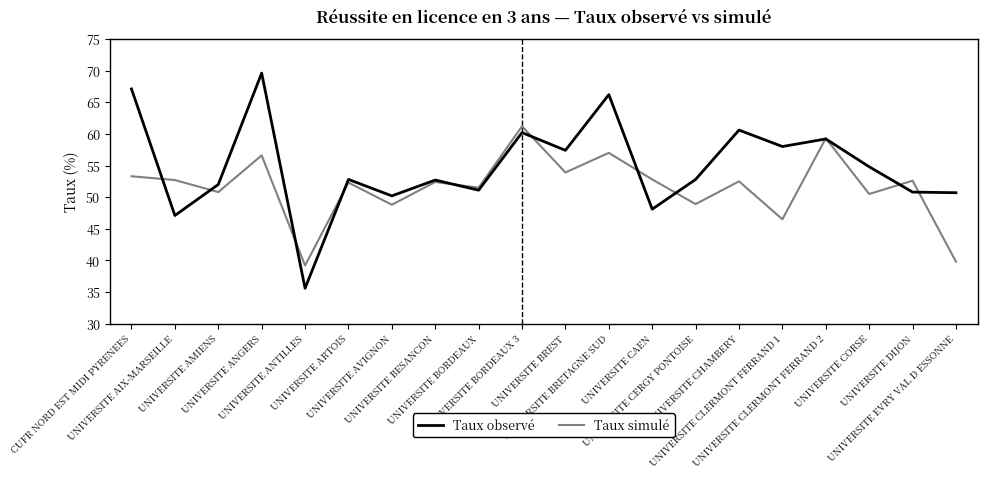

At which category does the chart reach its peak across all series?

UNIVERSITE ANGERS